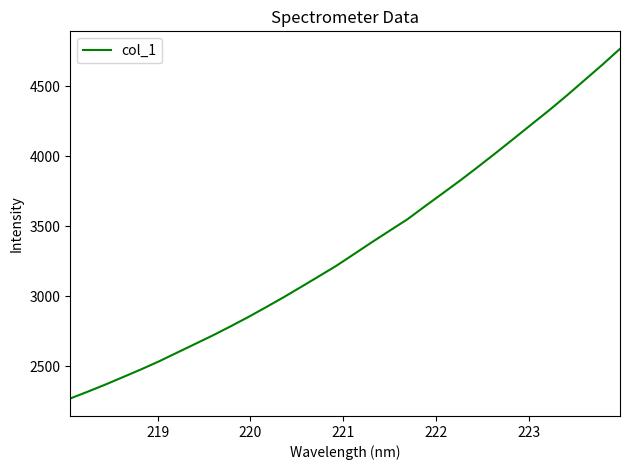

What is the greatest value displayed?

4767.8